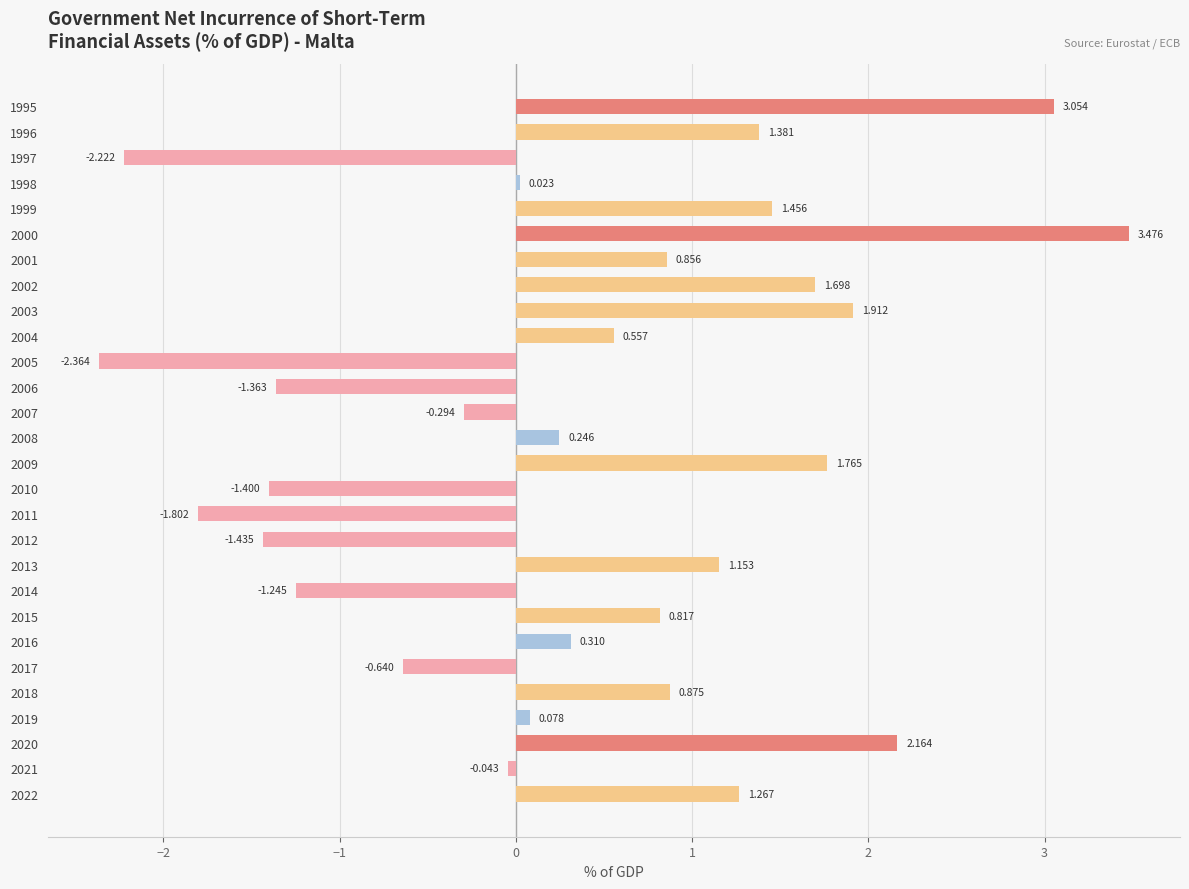

How many bars are there in total?

28